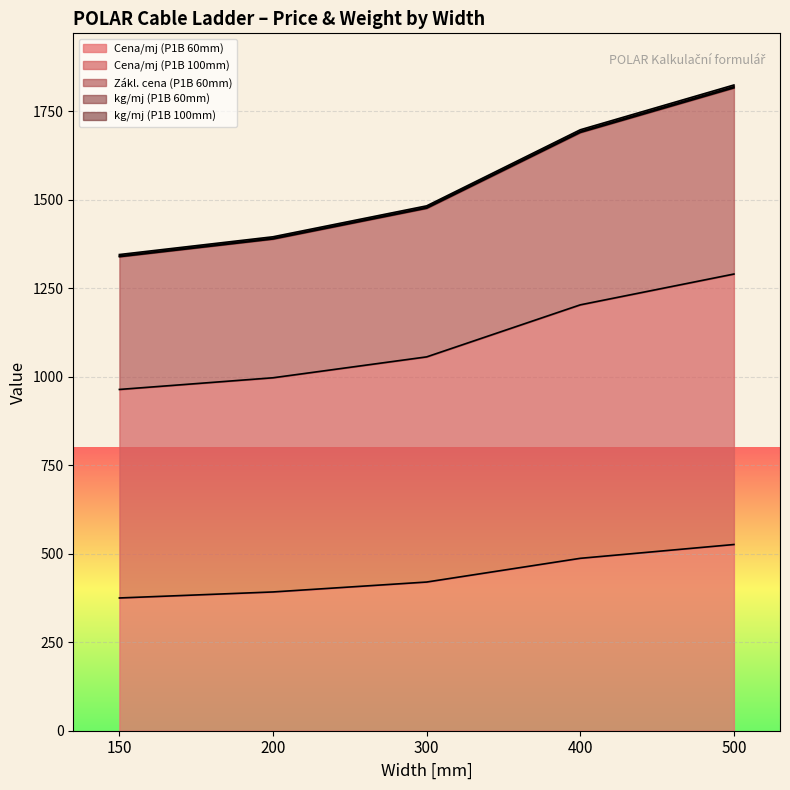

True or false: Cena/mj (P1B 100mm) and Zákl. cena (P1B 60mm) cross at least once.

False